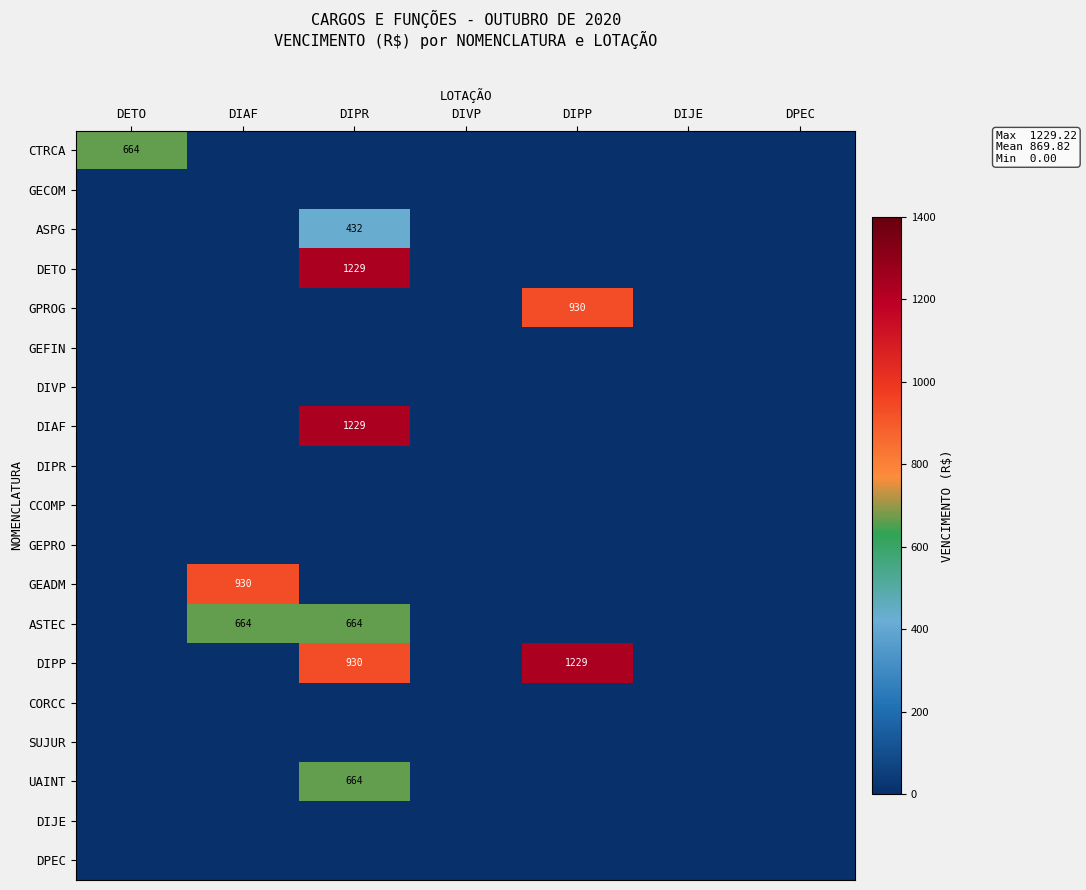

The DIPR series shows 0.0 at DPEC. True or false?

True